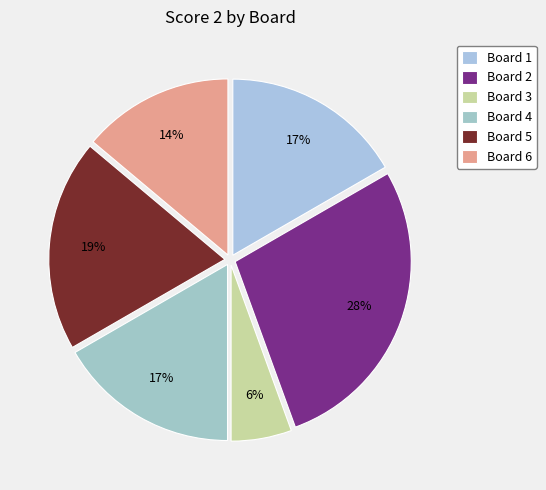

Does any single category account for the majority?

No